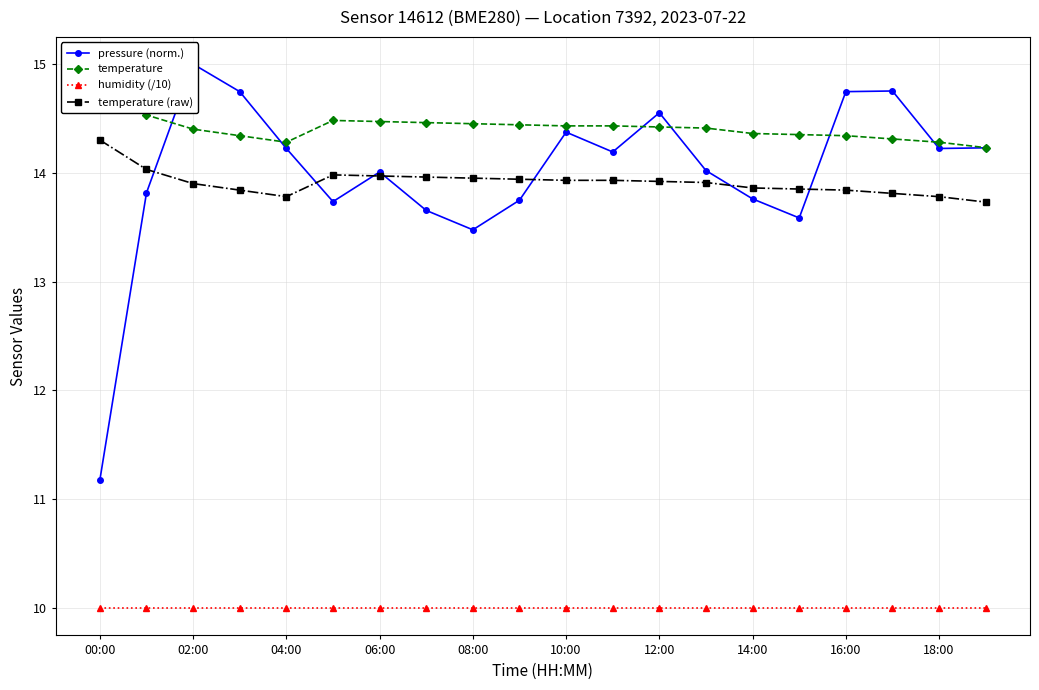

The humidity (/10) series shows 10.0 at 18:00. True or false?

True